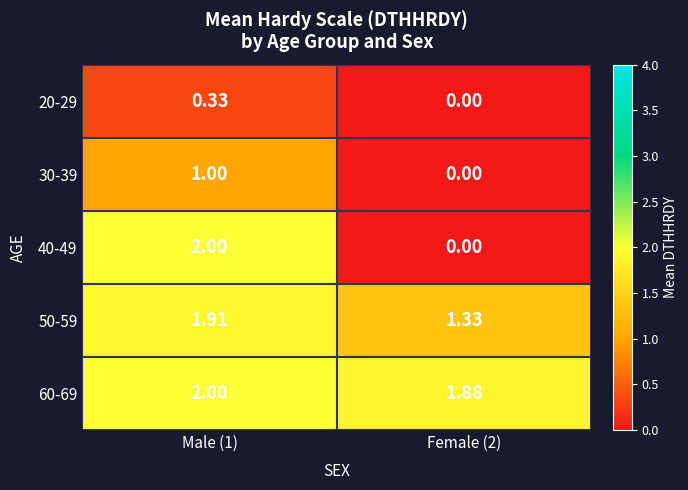

Count the number of data series in this chart.

5